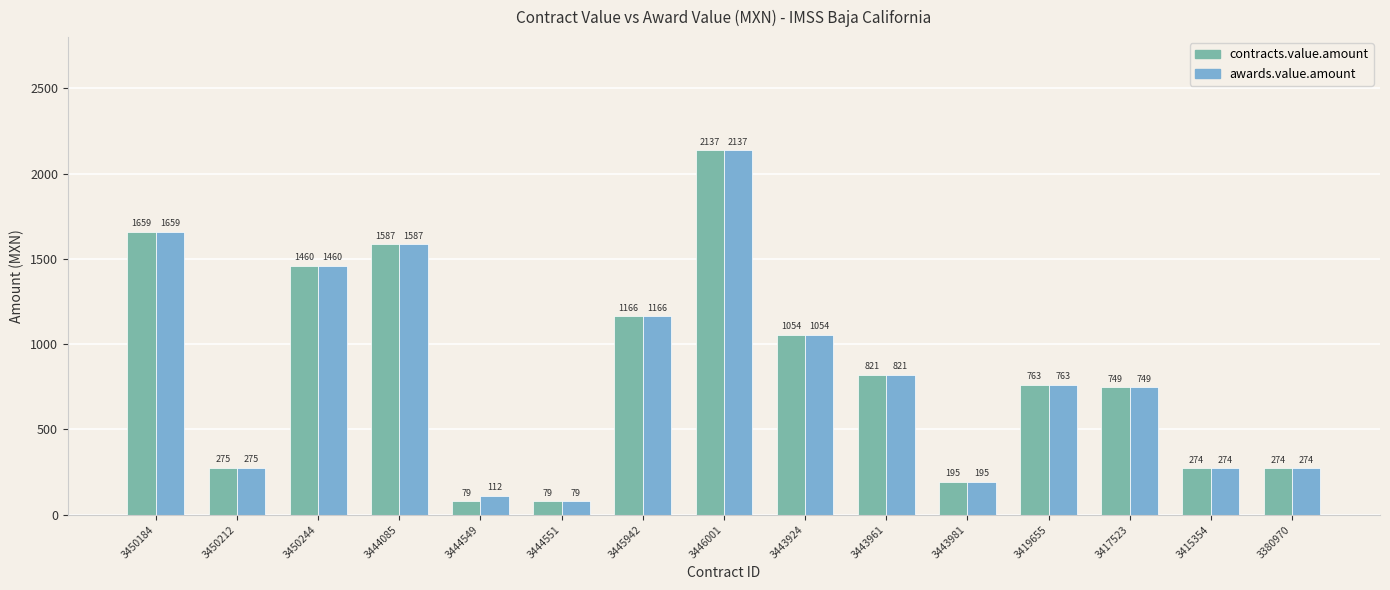

Where is awards.value.amount nearest to the value 1108?

3443924